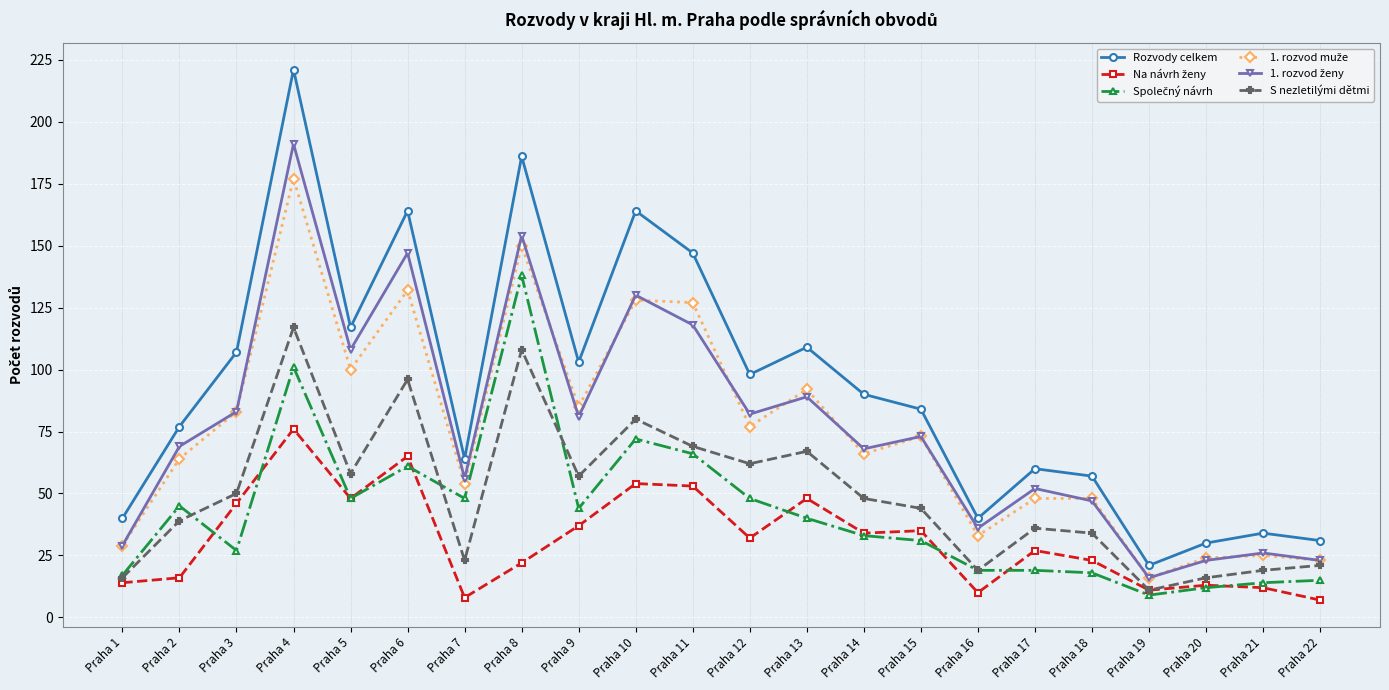

Which series has the largest range (max minus min)?

Rozvody celkem